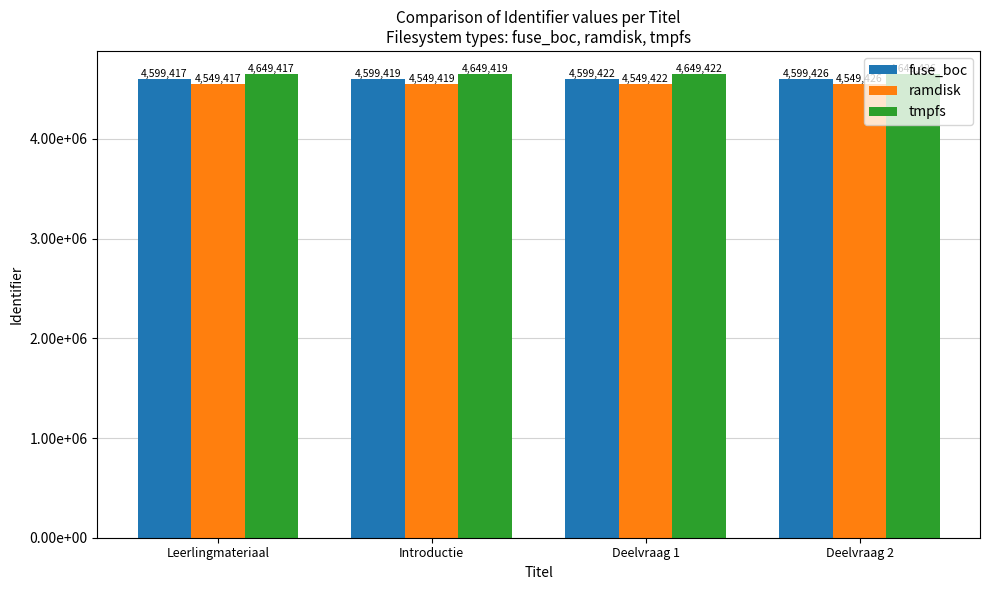

What is the value of the fuse_boc bar at the 4th from the left?

4599426